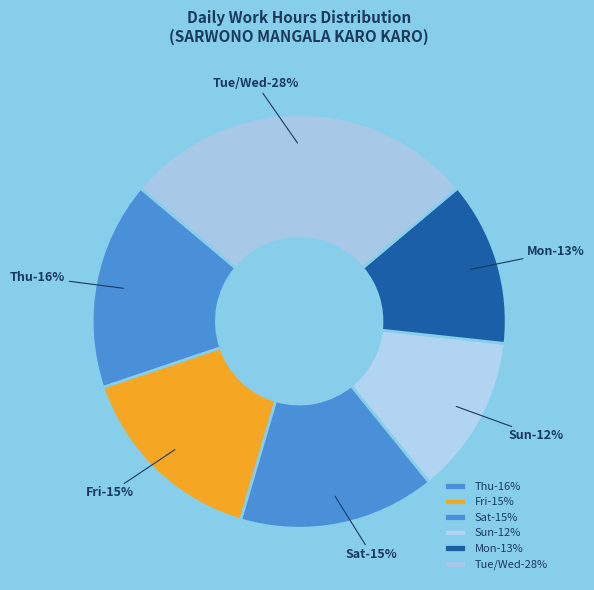

Do 23-Sun and 7-Fri together represent more than half of the pie?

No